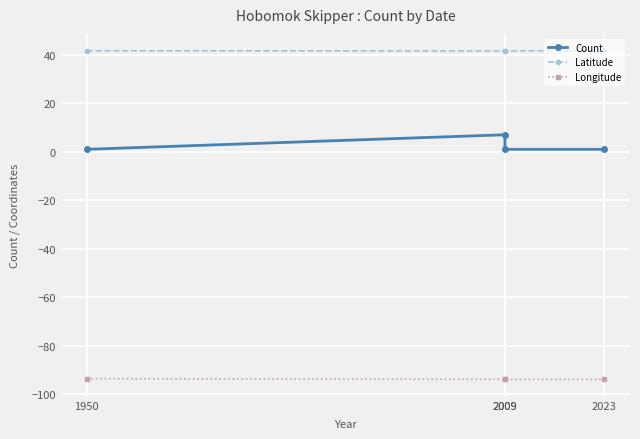

How many lines are shown in the chart?

3